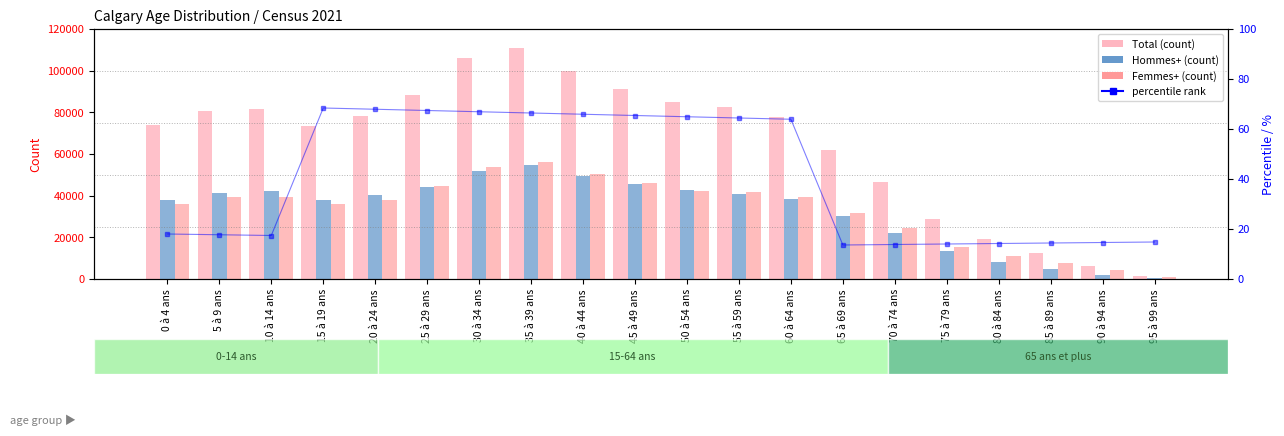

List the labels in order of Total (count) value, largest first.

35 à 39 ans, 30 à 34 ans, 40 à 44 ans, 45 à 49 ans, 25 à 29 ans, 50 à 54 ans, 55 à 59 ans, 10 à 14 ans, 5 à 9 ans, 20 à 24 ans, 60 à 64 ans, 0 à 4 ans, 15 à 19 ans, 65 à 69 ans, 70 à 74 ans, 75 à 79 ans, 80 à 84 ans, 85 à 89 ans, 90 à 94 ans, 95 à 99 ans